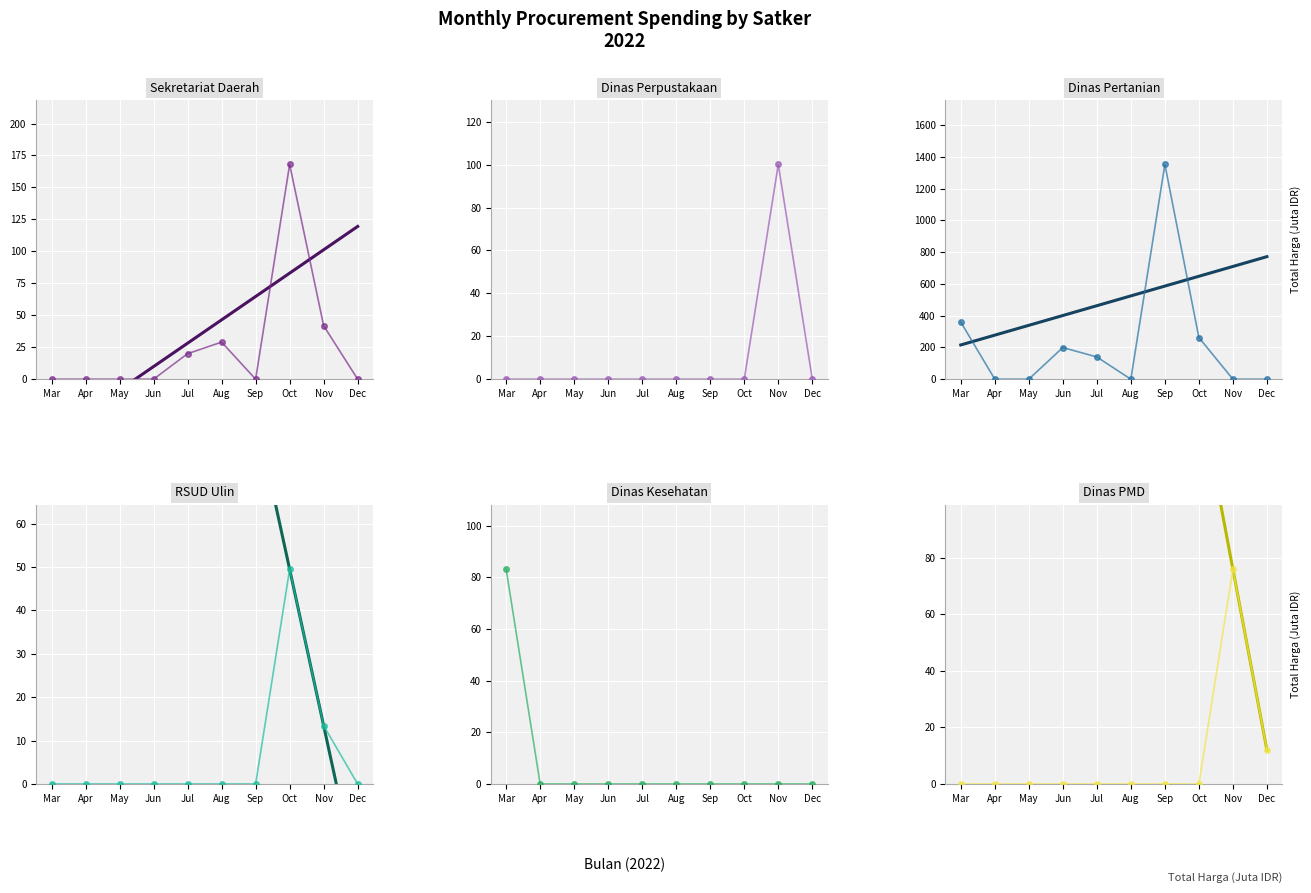

True or false: Sekretariat
Daerah has more than 1 points higher than both neighbors.

True